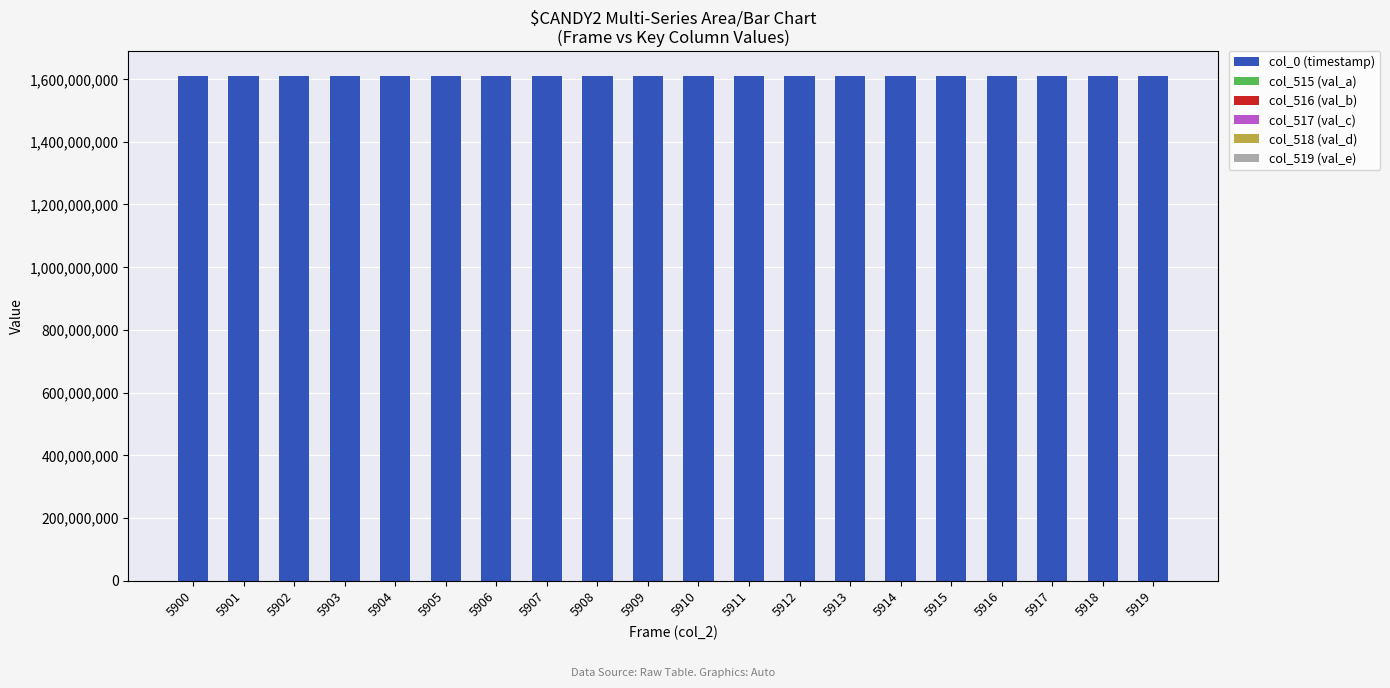

Is it true that col_518 (val_d) equals 36191.3 at 5900?

False